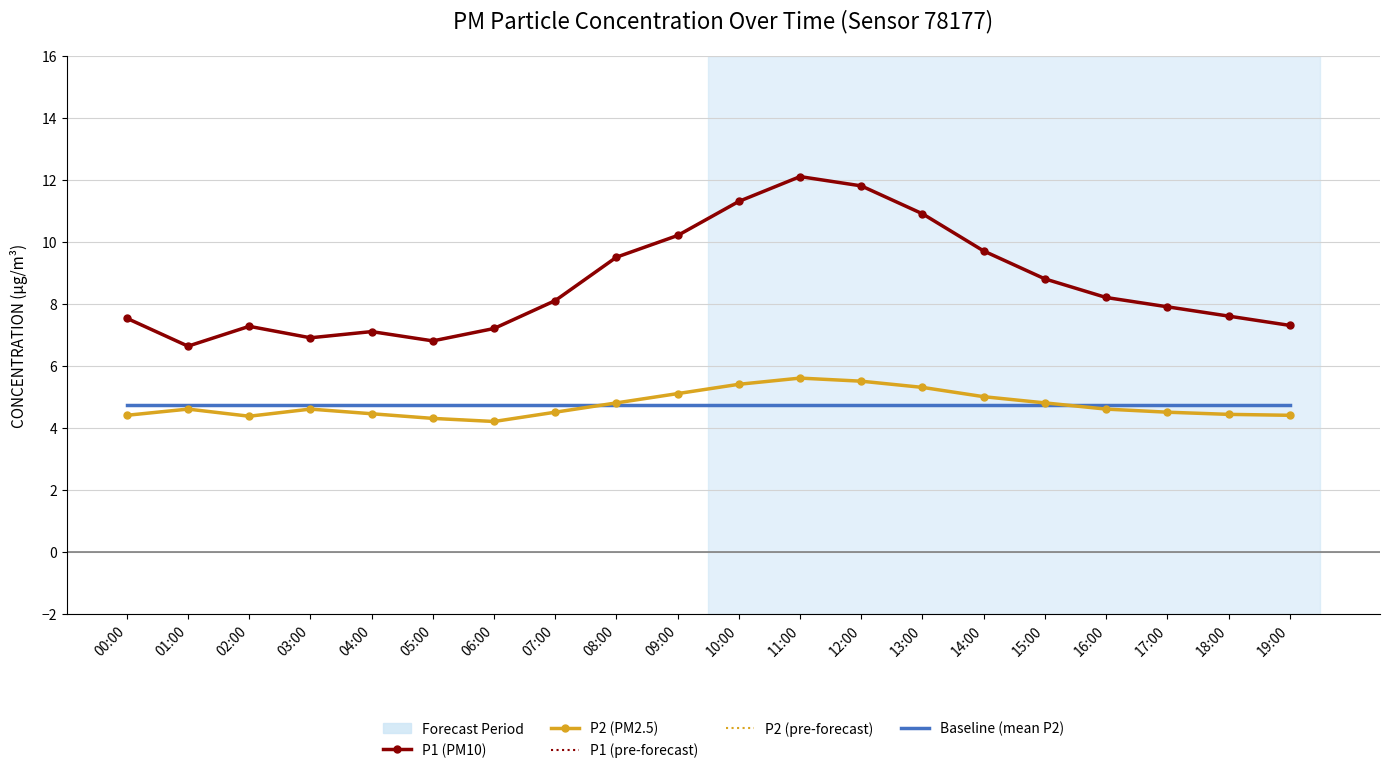

True or false: P2 and P1 intersect in this chart.

False